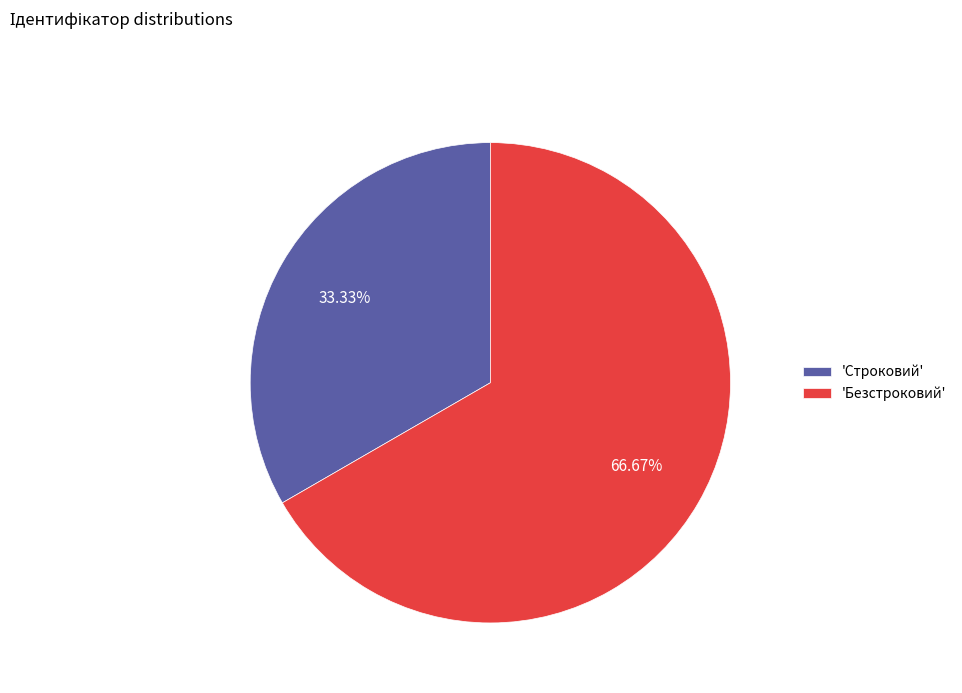

To the nearest percent, what is the average slice percentage?

50%